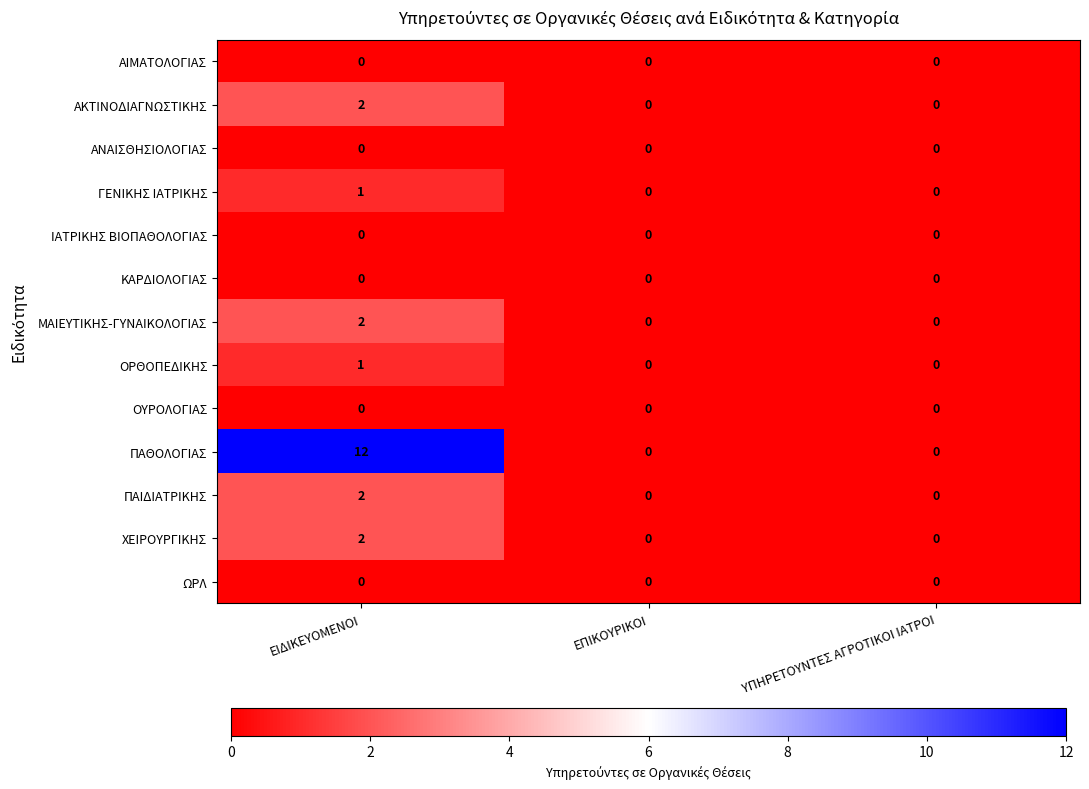

At which category is the sum across all series the highest?

ΕΙΔΙΚΕΥΟΜΕΝΟΙ